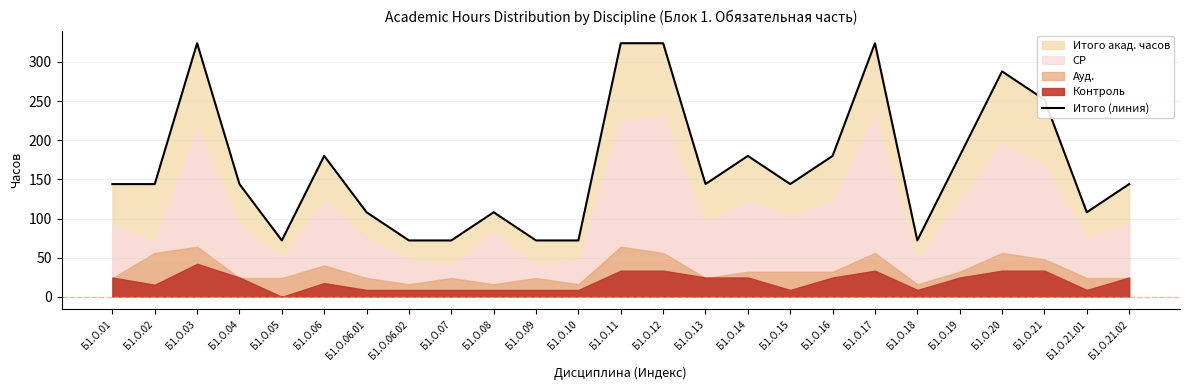

Is it true that the value at Б1.О.06.01 is 108?

True